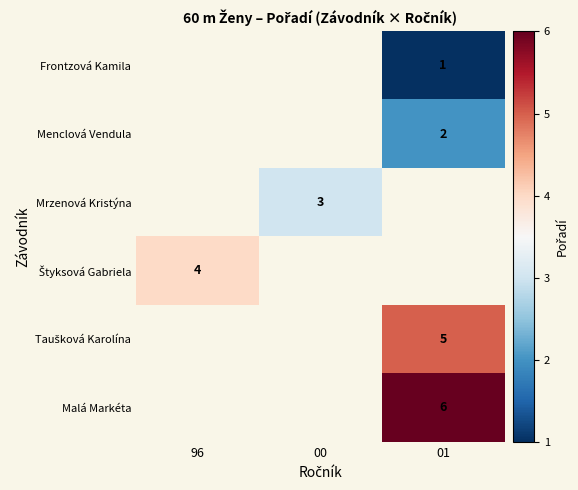

Is the value of Menclová Vendula at 01 greater than the value of Malá Markéta at 01?

No